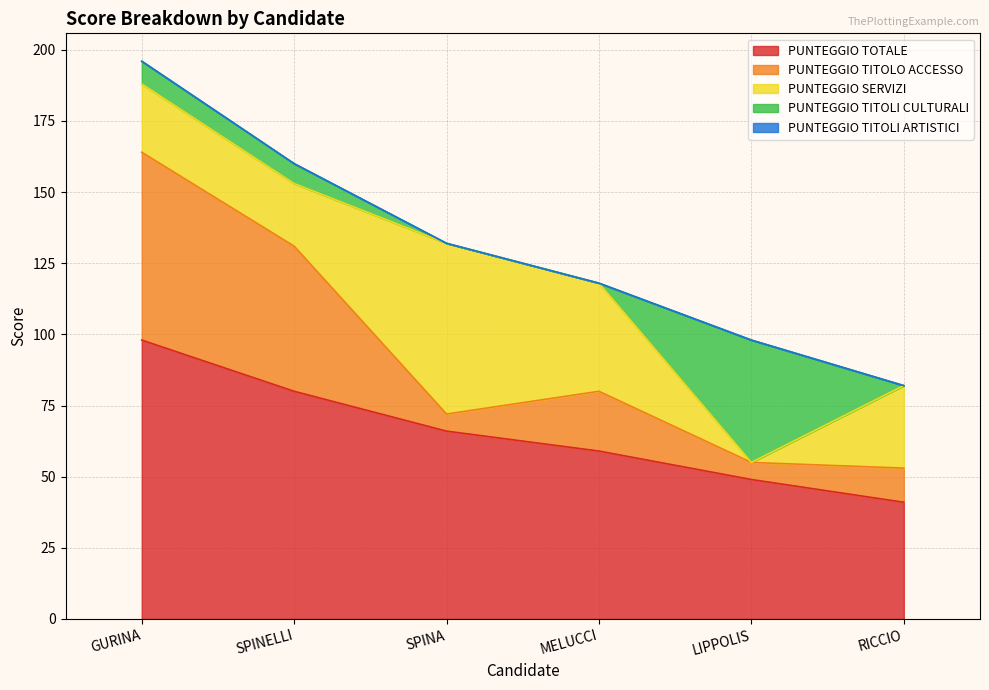

True or false: PUNTEGGIO TITOLI ARTISTICI has more than 1 points higher than both neighbors.

False